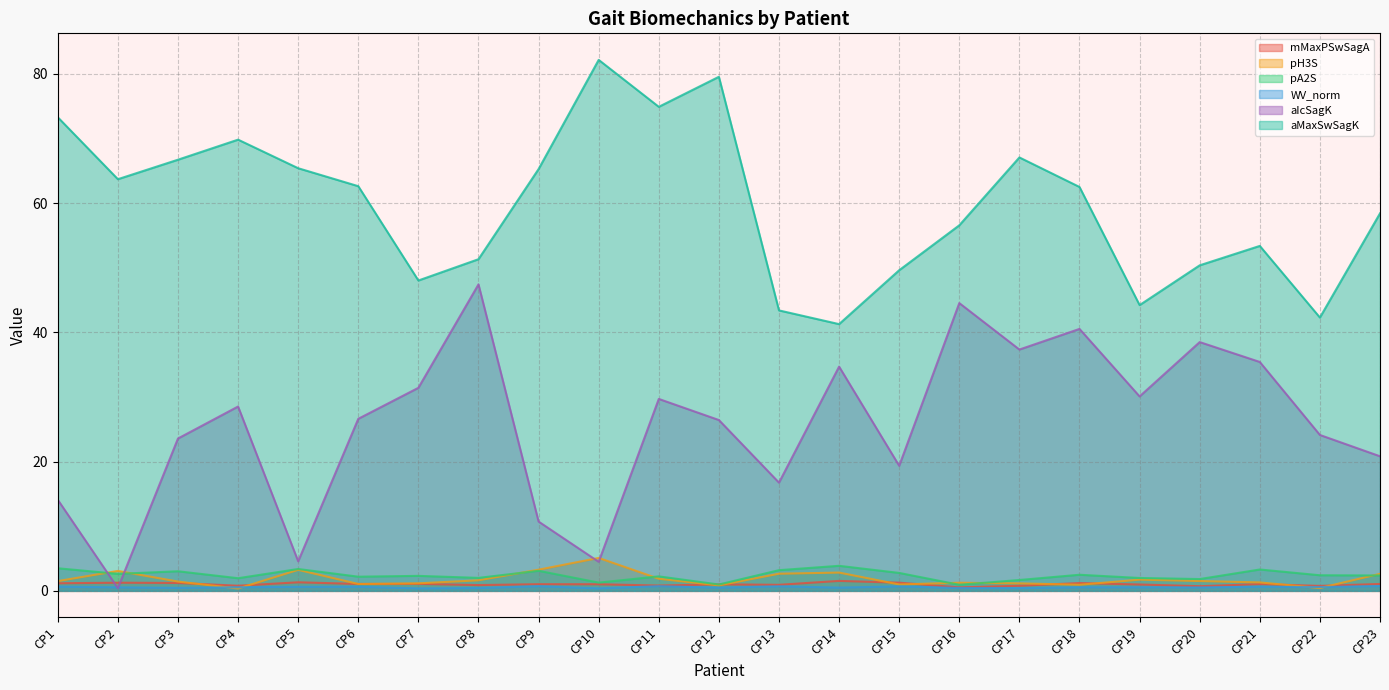

In WV_norm, how many points are lower than both neighbors (excluding endpoints)?

8